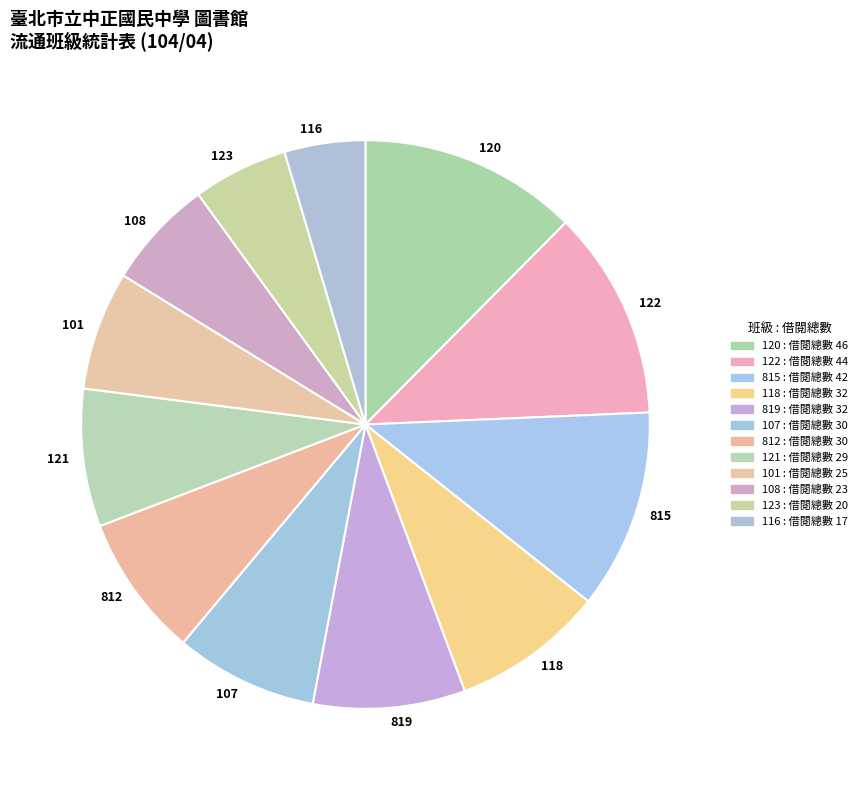

Is there any slice that represents more than half of the pie?

No